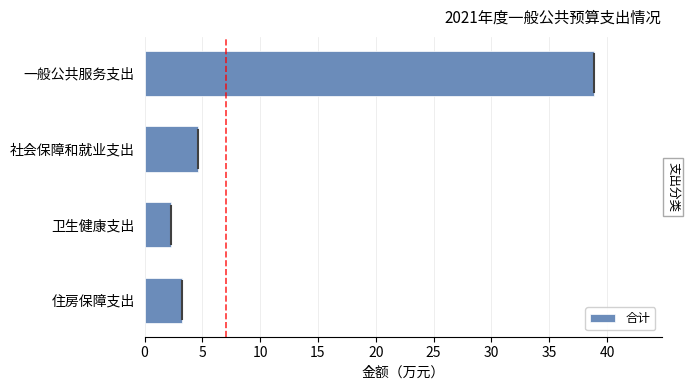

What is the maximum value shown in the chart?

38.9